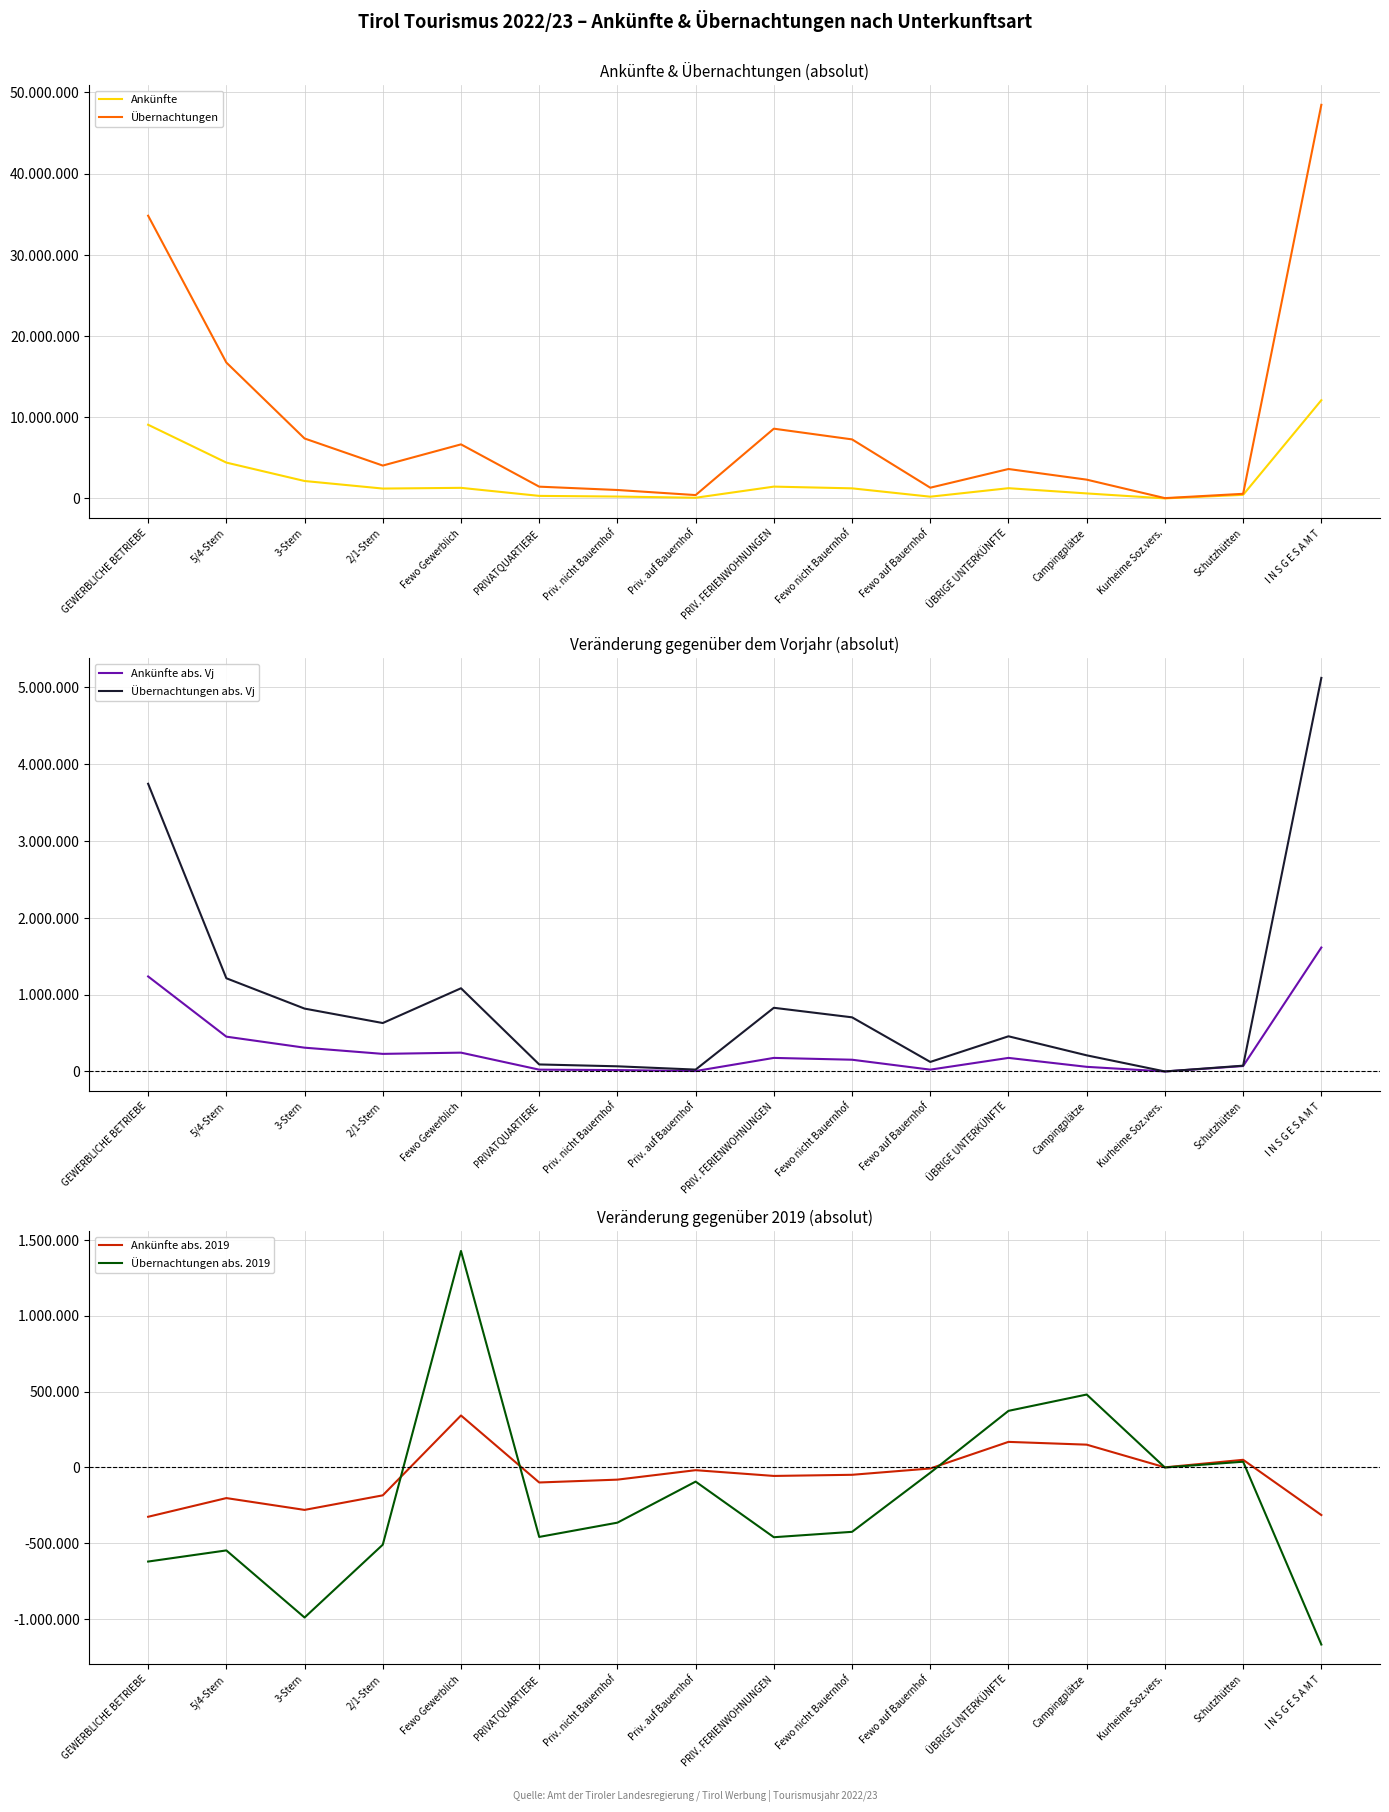

What is the difference between the Übernachtungen abs. 2019 values at I N S G E S A M T and ÜBRIGE UNTERKÜNFTE?

1541061